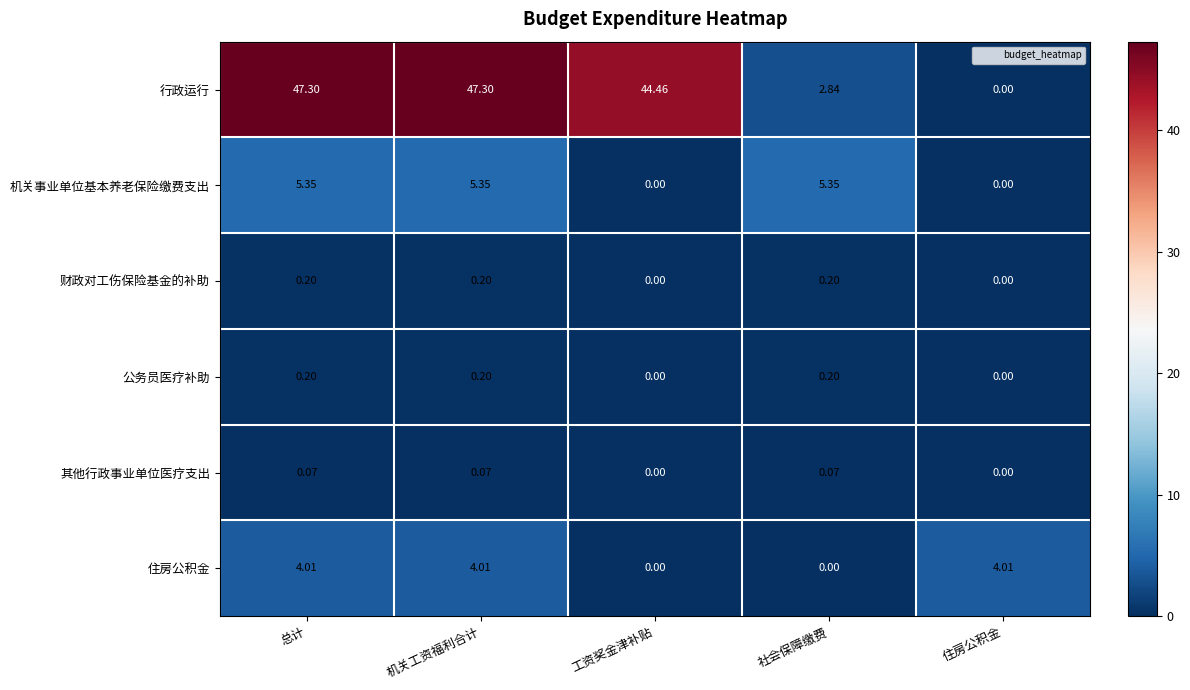

Which series changed the most between 机关工资福利合计 and 社会保障缴费?

行政运行